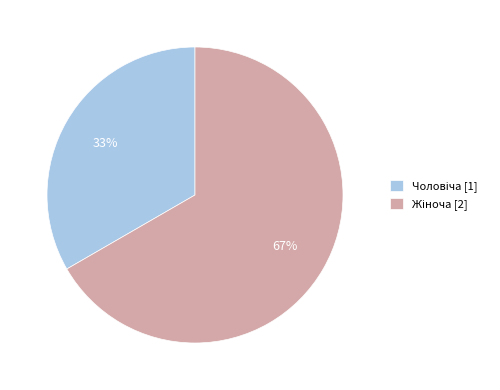

Is there a majority slice in this chart?

Yes